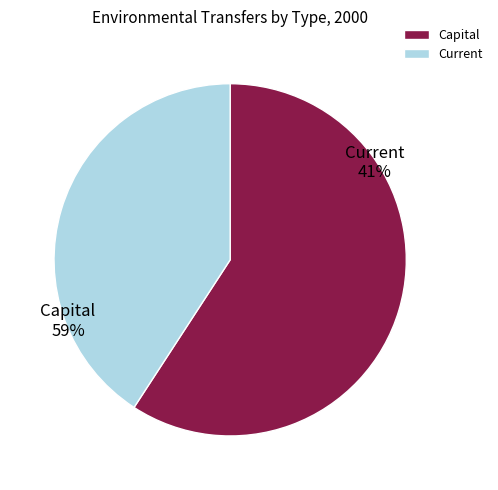

The Current slice represents 41% of the pie. True or false?

True